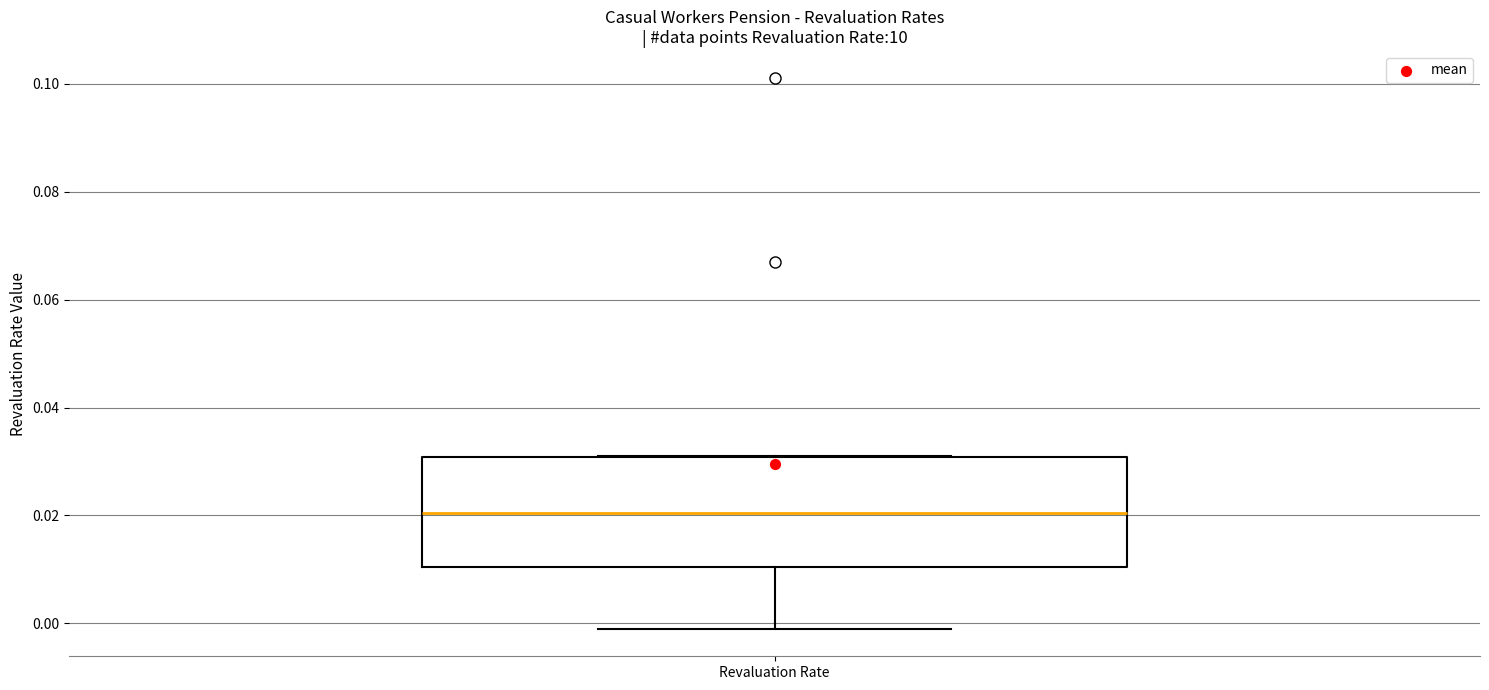

Where is the upper edge of the box for Revaluation Rate on the y-axis? The values are not printed on the chart, so give them approximately, as read against the axis.

0.030